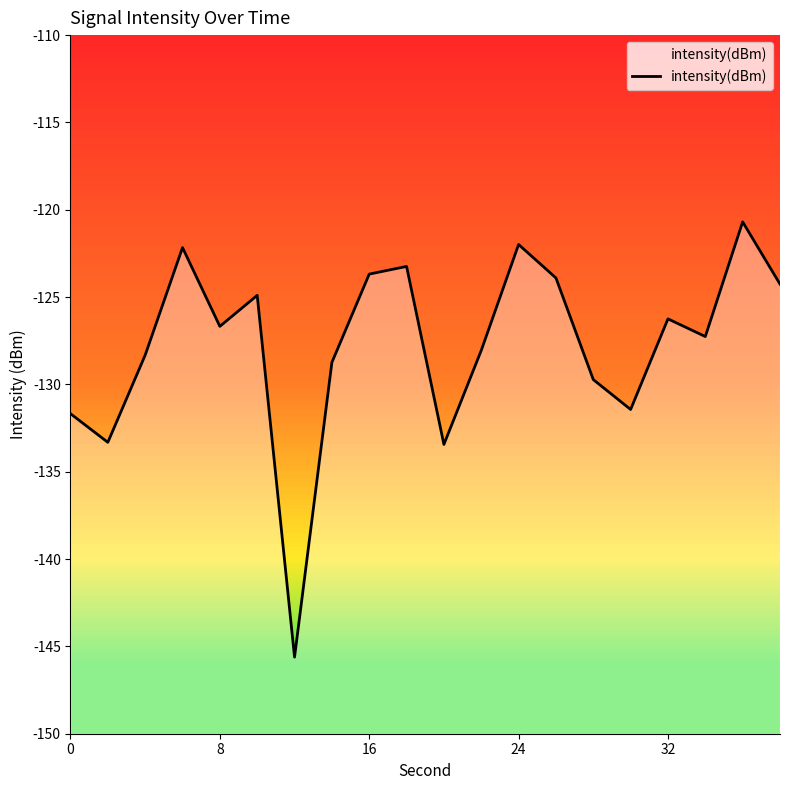

Reading left to right, list all the values displayed in this chart.

-131.7	-133.3	-128.3	-122.2	-126.7	-124.9	-145.6	-128.7	-123.7	-123.2	-133.4	-128.1	-122.0	-123.9	-129.7	-131.4	-126.2	-127.3	-120.7	-124.3